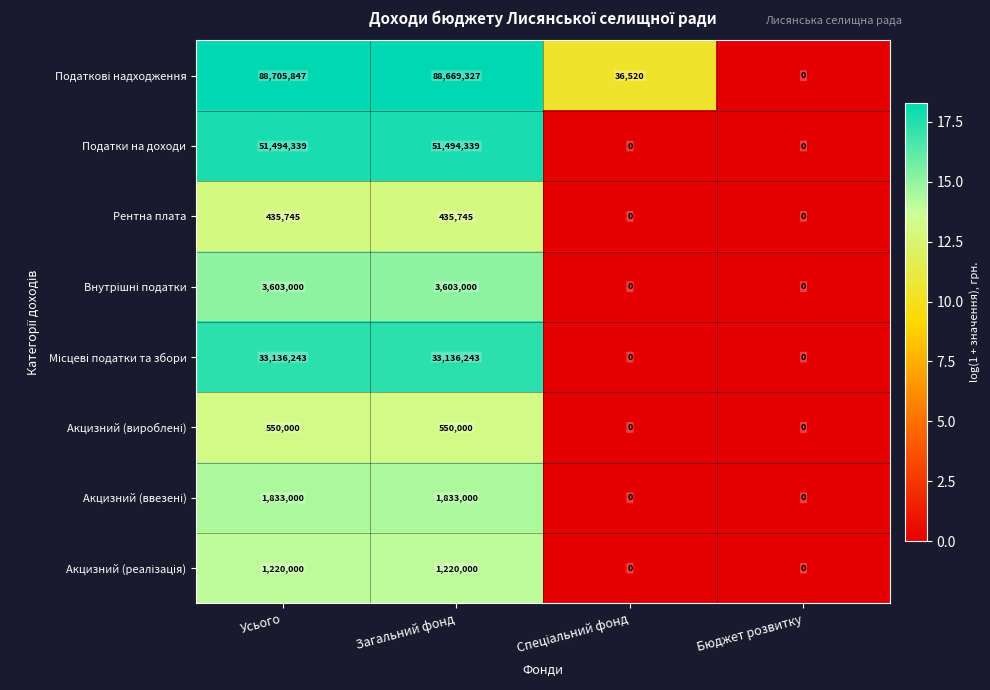

What is the difference between the Рентна плата values at Бюджет розвитку and Усього?

435745